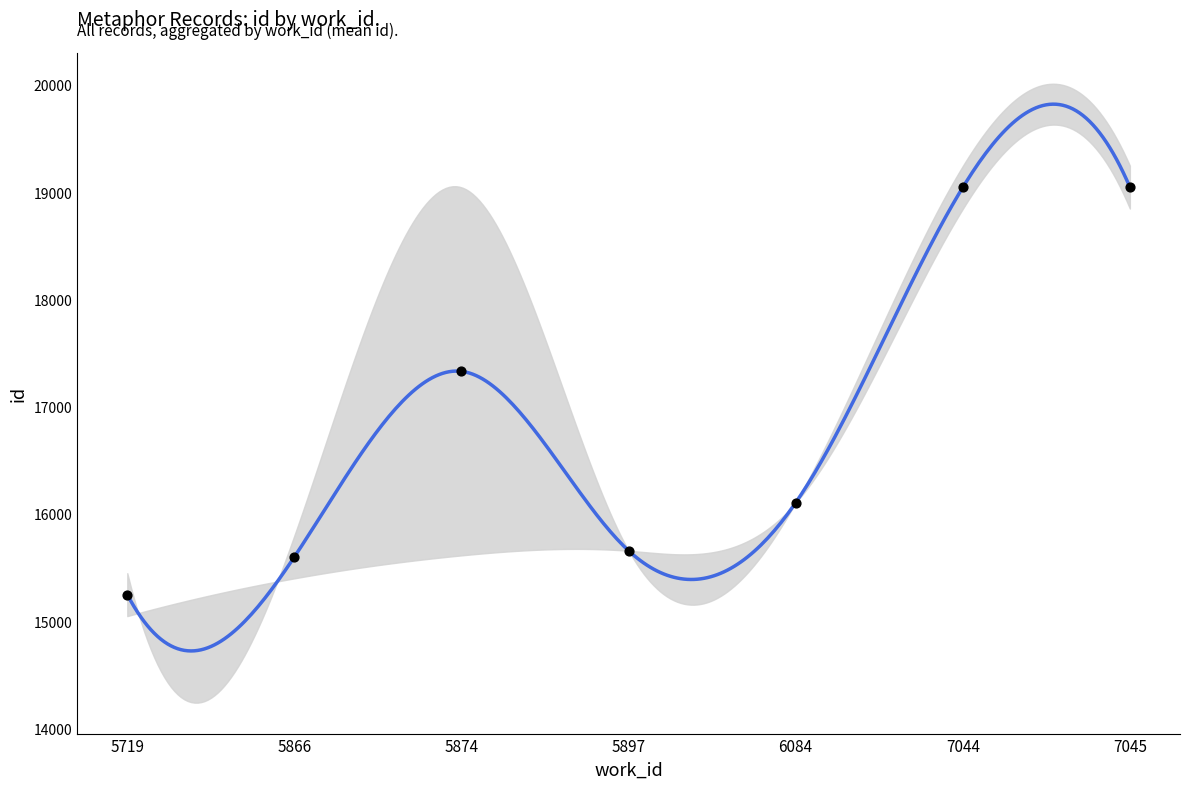

Approximately how many times larger is the value at 7045 compared to 5897?

1.2